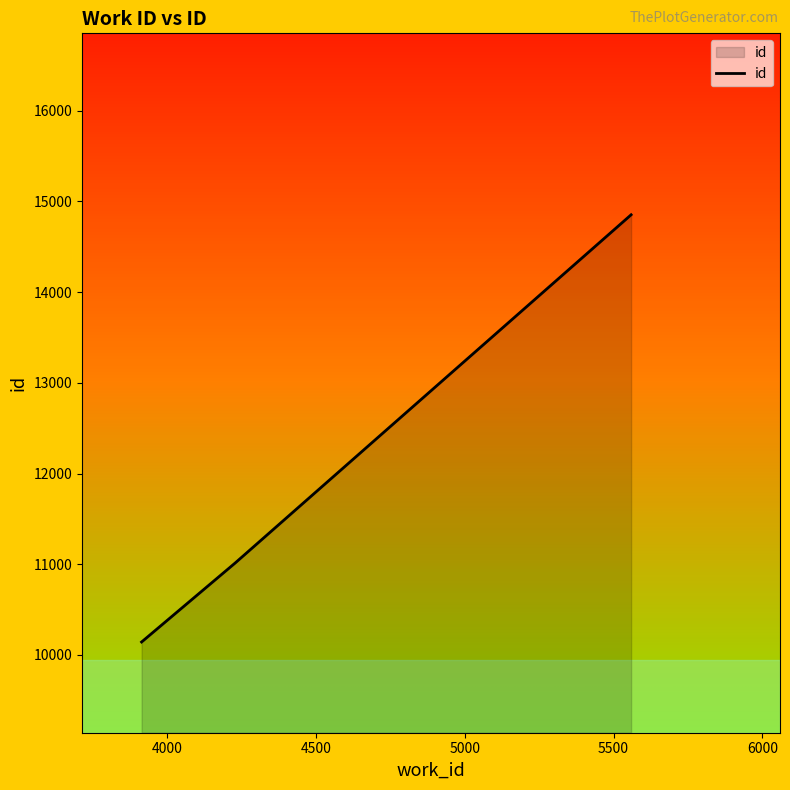

What is the minimum value shown in the chart?

10143